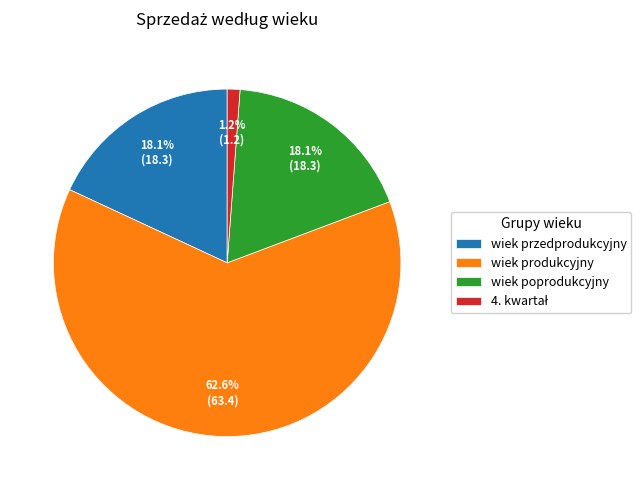

Which slice is the largest?

wiek produkcyjny